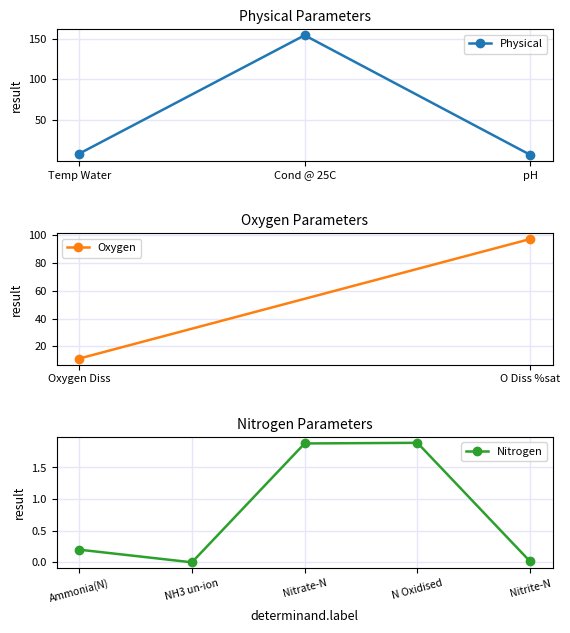

Which category has the highest value in the Physical series?

Cond @ 25C